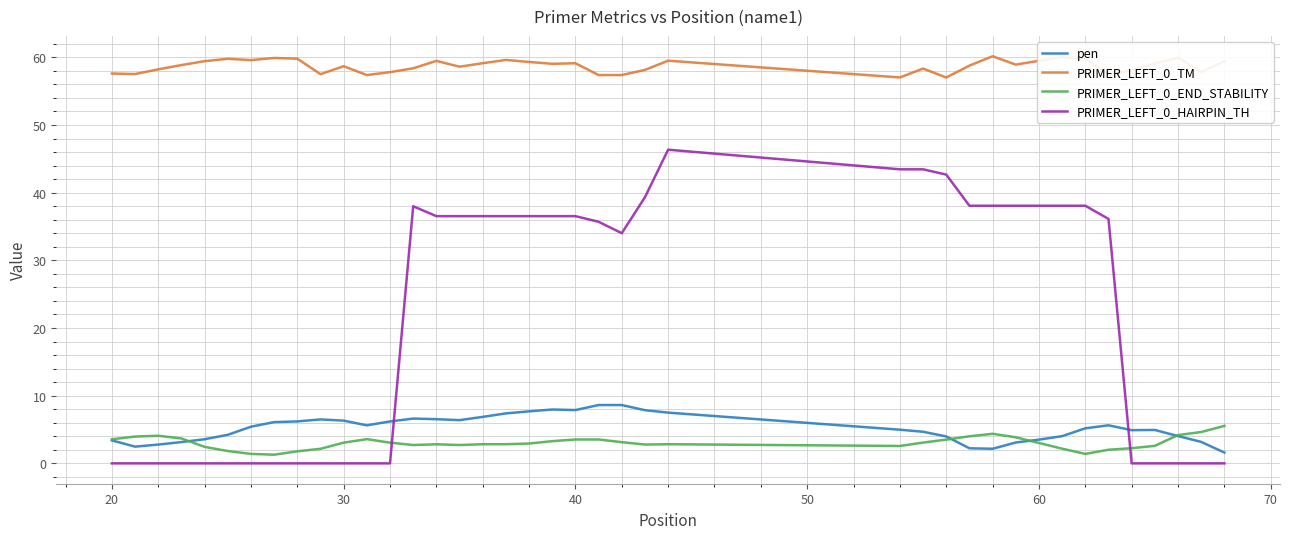

Which series has the largest total across all categories?

PRIMER_LEFT_0_TM